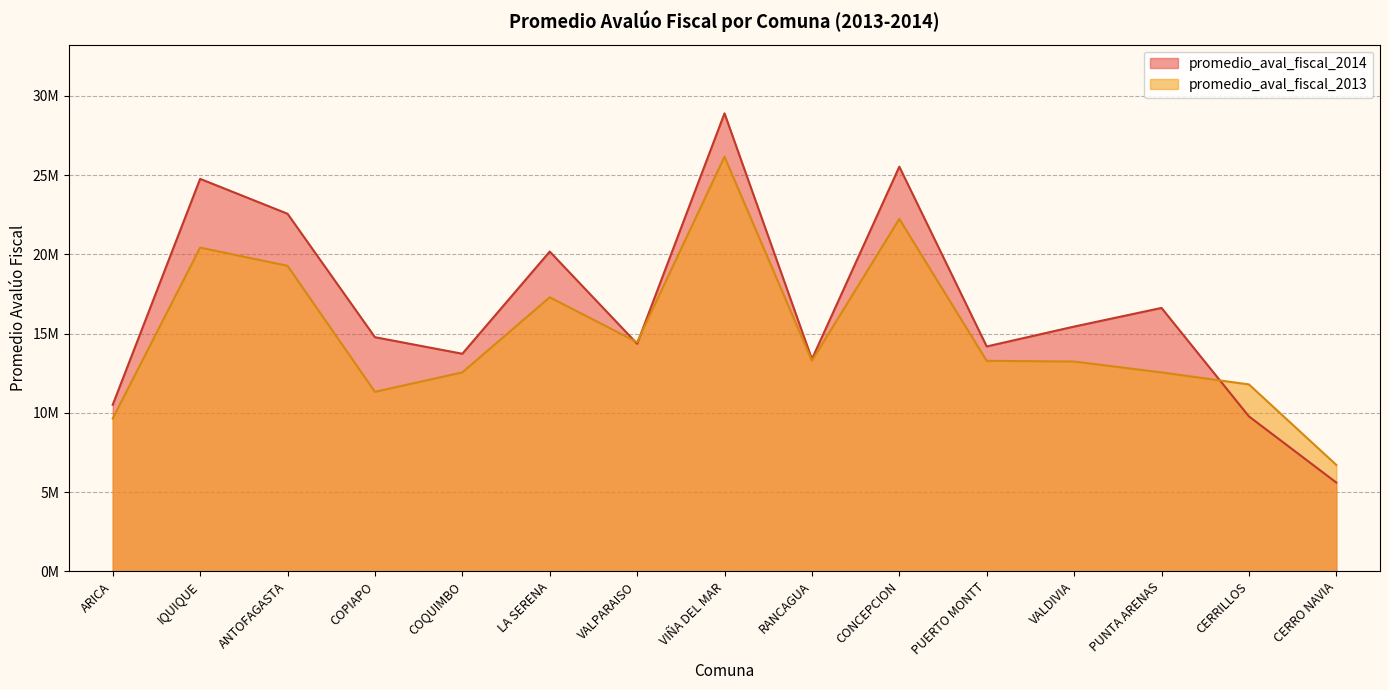

Rank the series at LA SERENA from lowest to highest value.

promedio_aval_fiscal_2013, promedio_aval_fiscal_2014